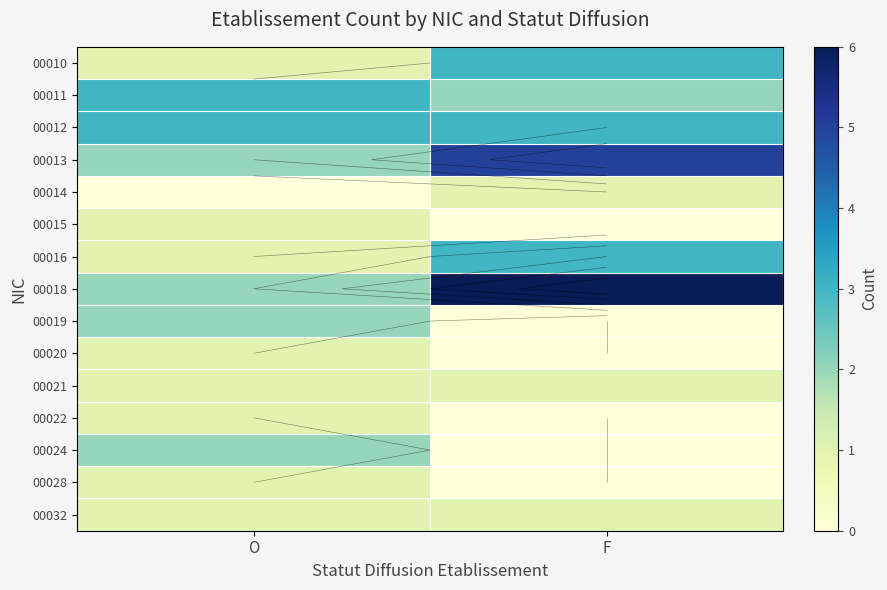

Which series changed the most between O and F?

00018